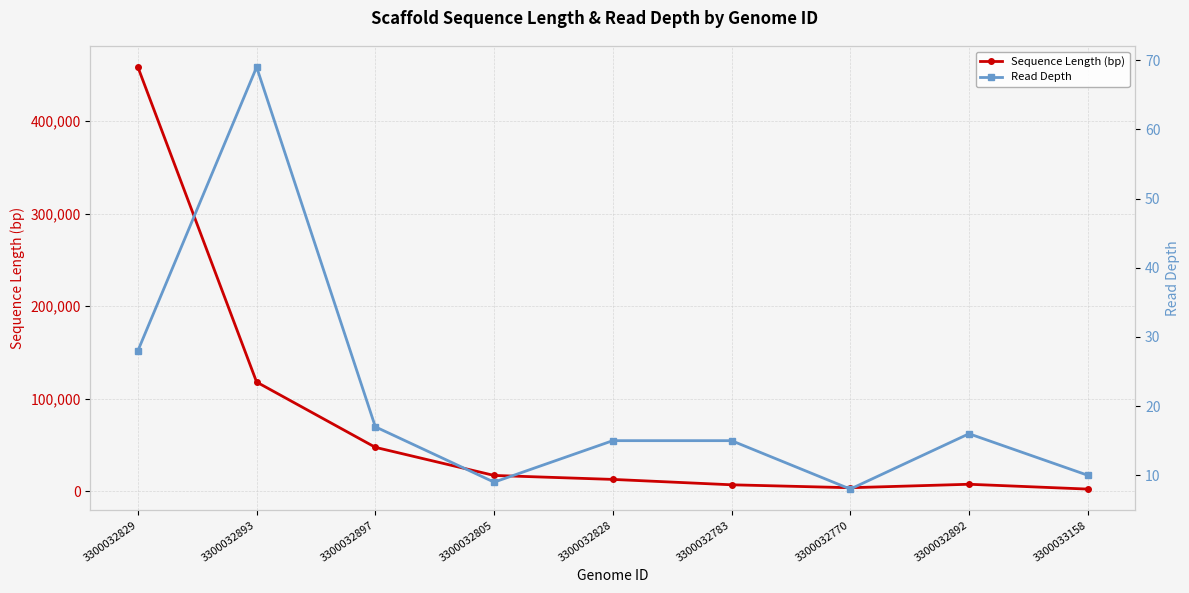

How many lines are shown in the chart?

2